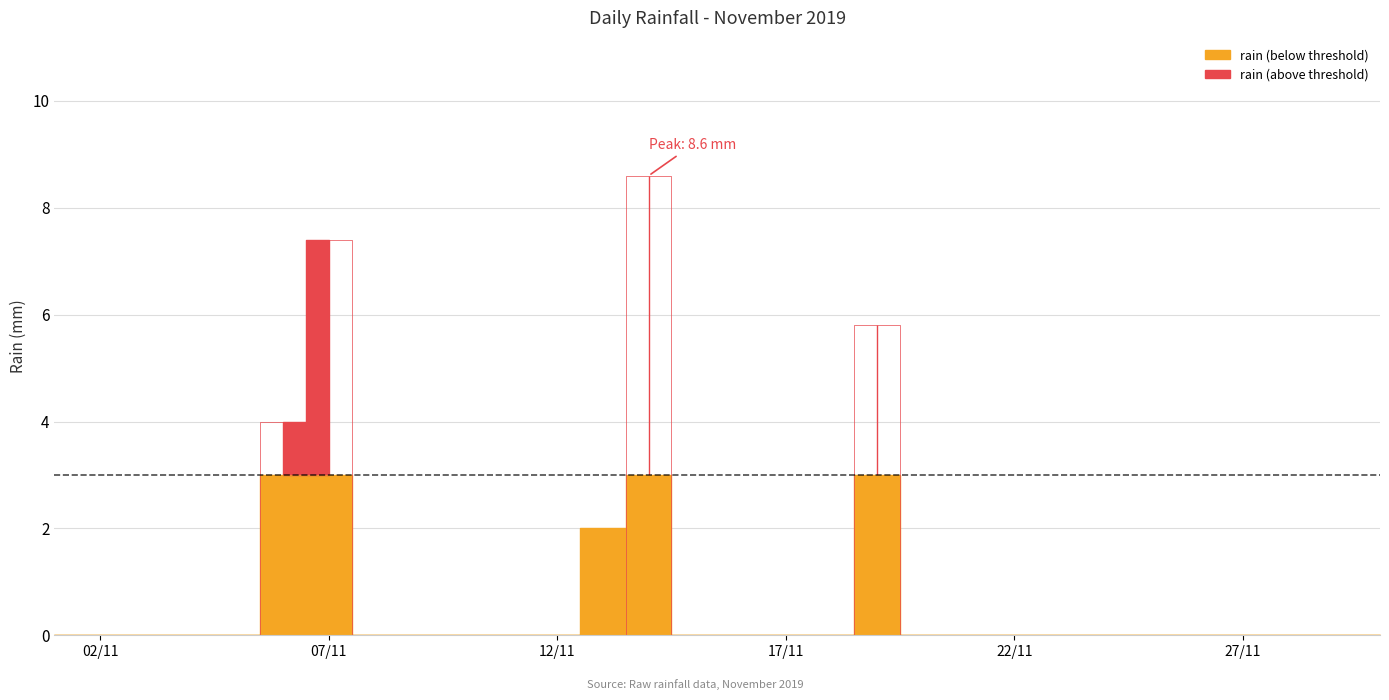

What is the approximate value at 2019-11-19?

5.8